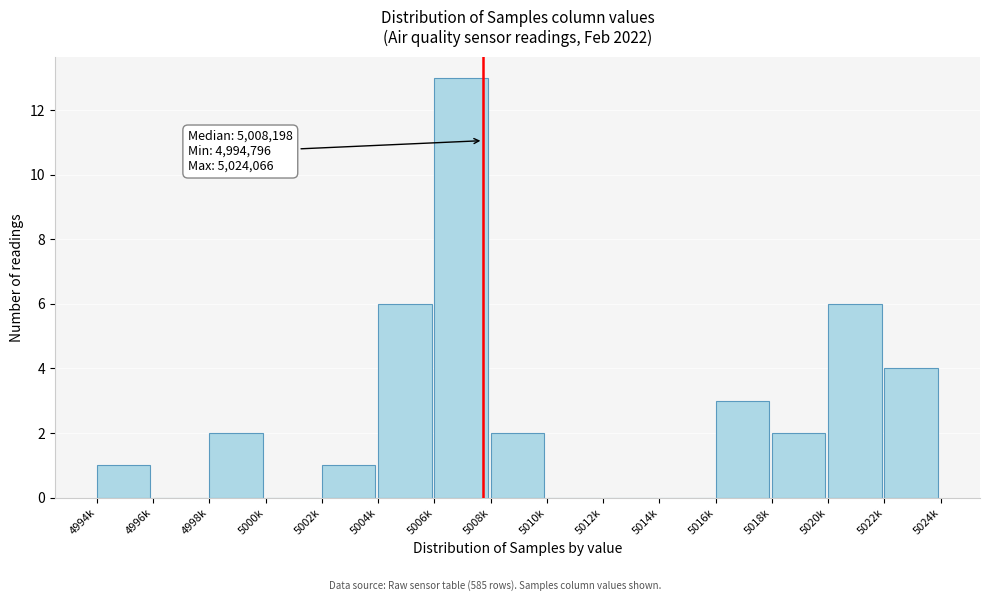

Reading left to right, extract all data points from this chart.

4994k=1	4996k=0	4998k=2	5000k=0	5002k=1	5004k=6	5006k=13	5008k=2	5010k=0	5012k=0	5014k=0	5016k=3	5018k=2	5020k=6	5022k=4